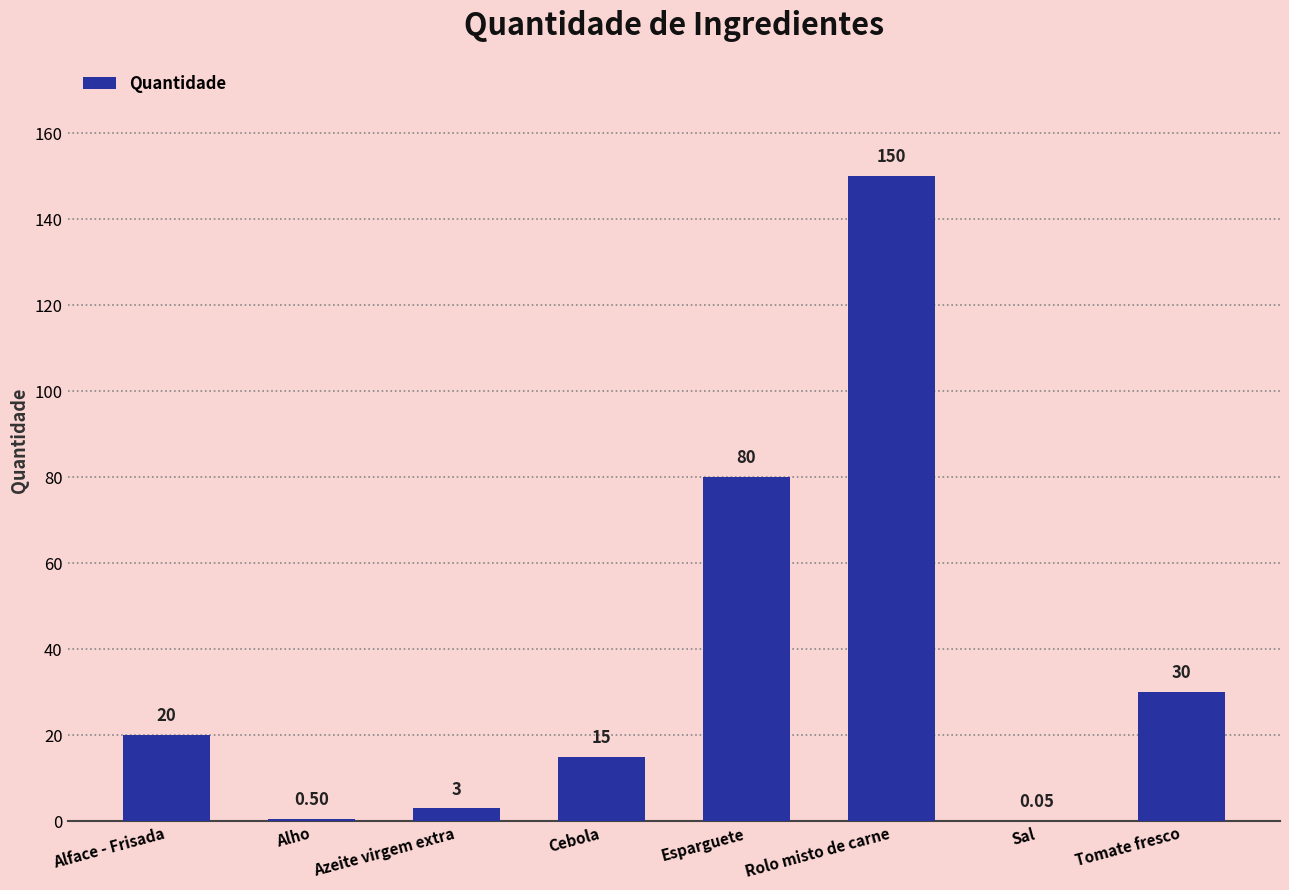

What is the change in value from Alho to Cebola?

+14.5